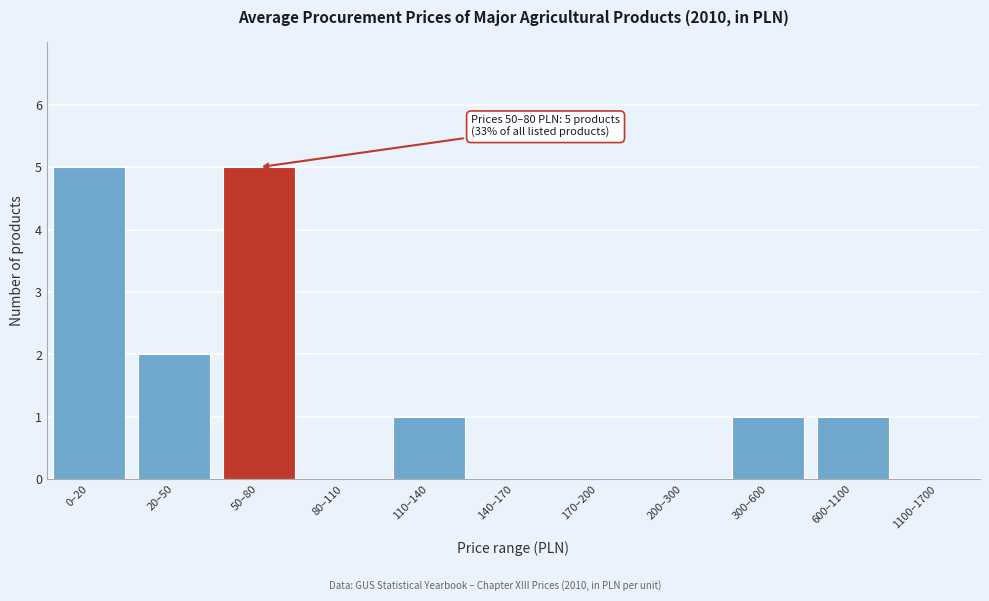

Reading right to left, list all the values displayed in this chart.

1100–1700=0	600–1100=1	300–600=1	200–300=0	170–200=0	140–170=0	110–140=1	80–110=0	50–80=5	20–50=2	0–20=5